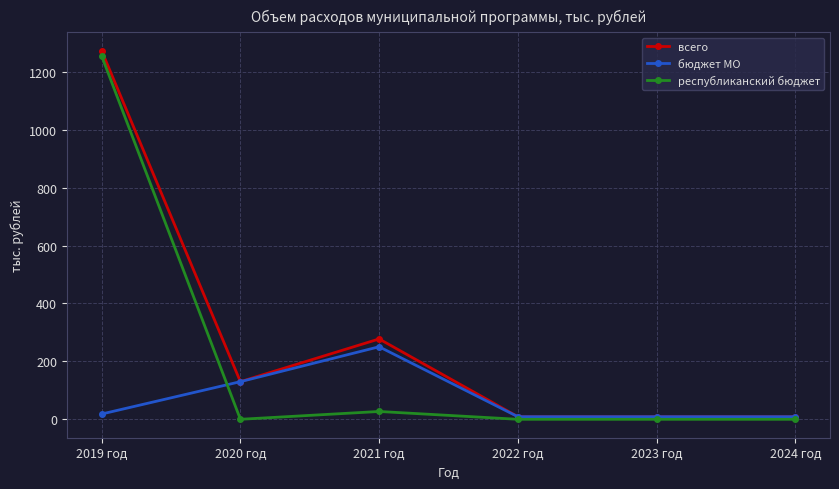

At which label does бюджет МО reach its peak?

2021 год